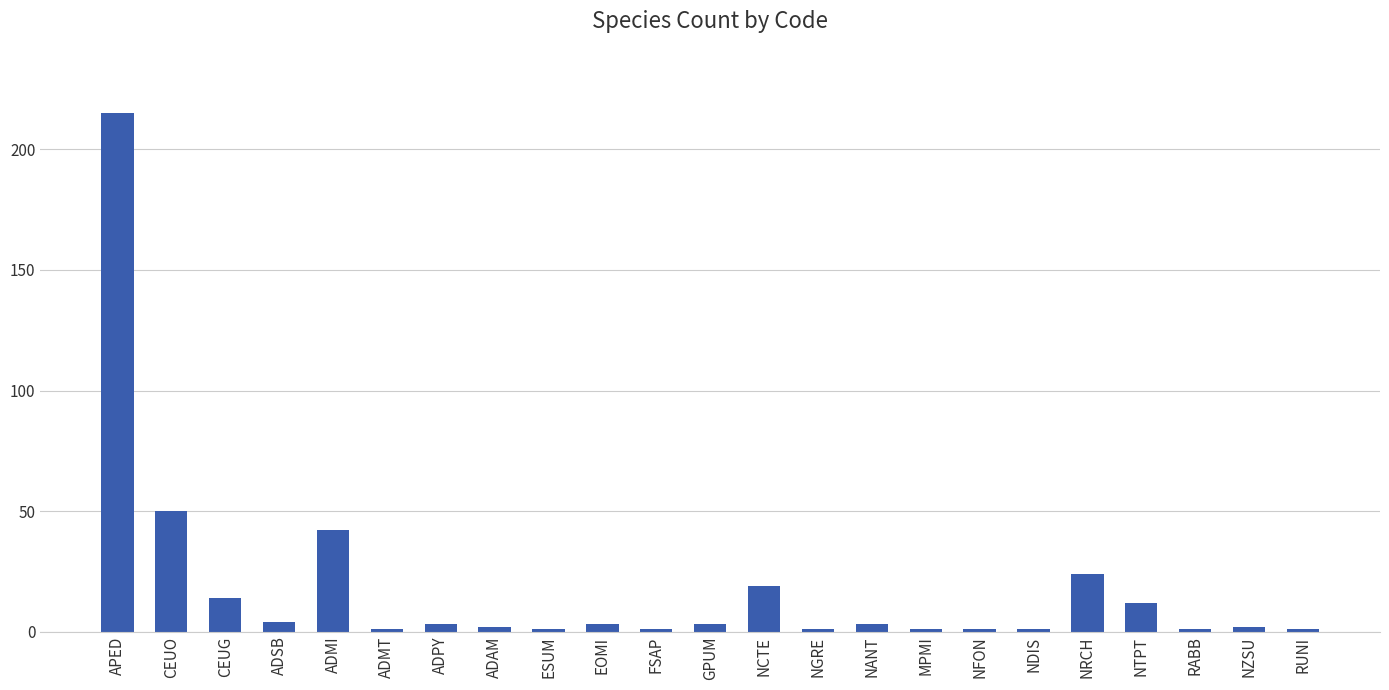

Approximately how many times larger is the value at NTPT compared to MPMI?

12.0